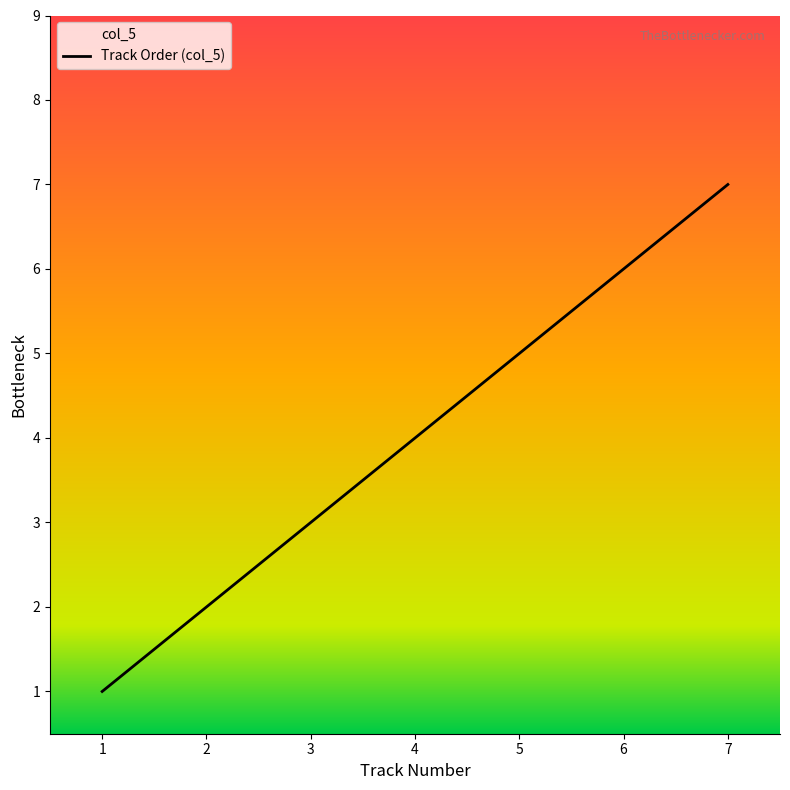

What is the value of the 6th point from the left?

6